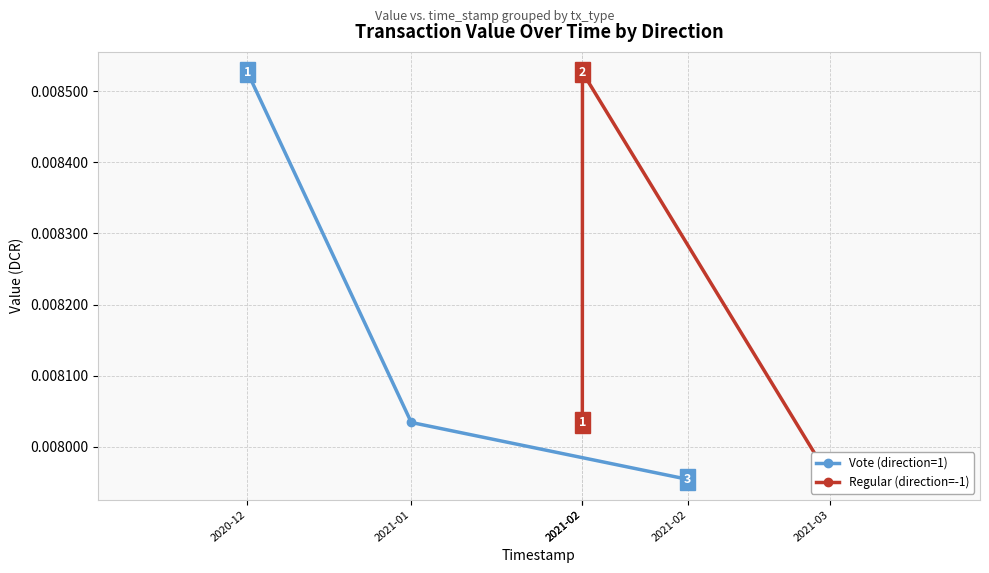

How many series are shown in this chart?

2